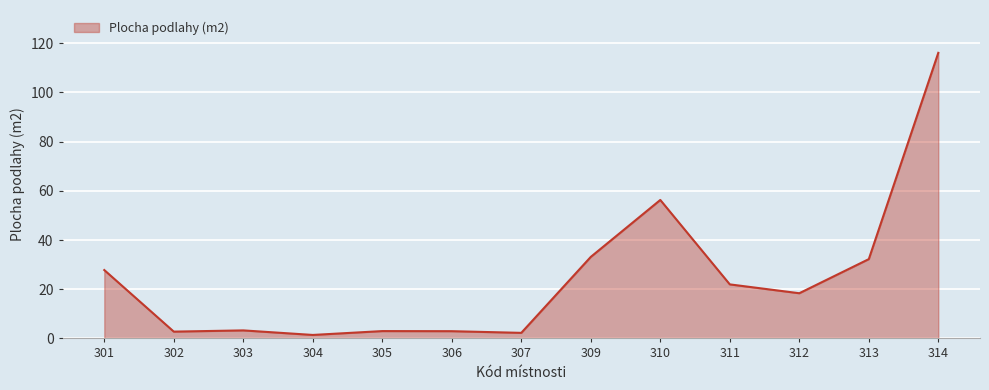

At which category does the chart reach its peak across all series?

314